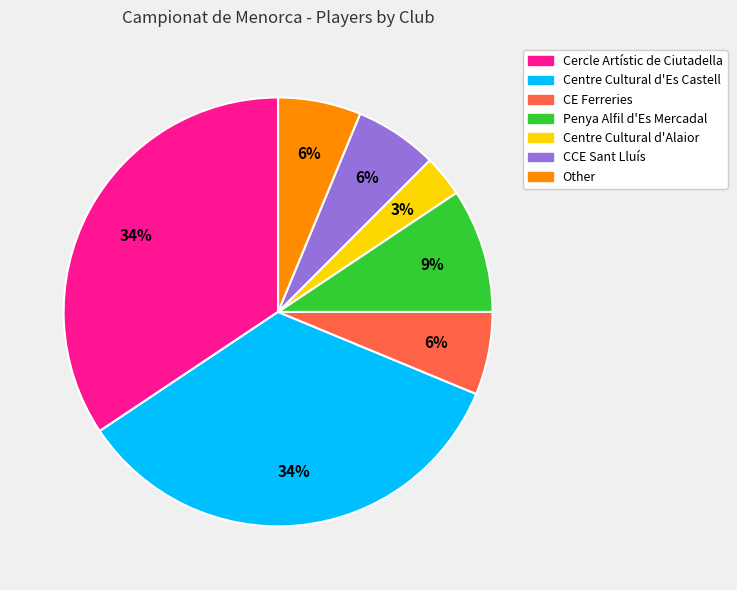

Count the number of slices in the pie.

7